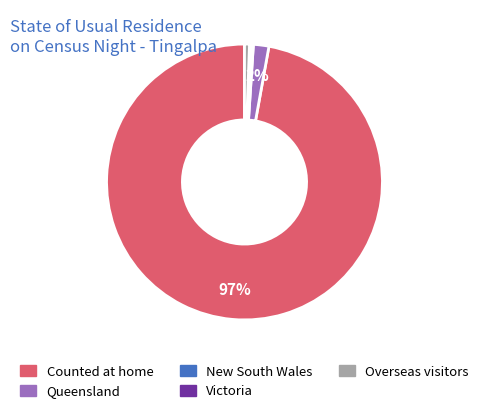

To the nearest percent, what percentage of the pie is Counted at home?

97%